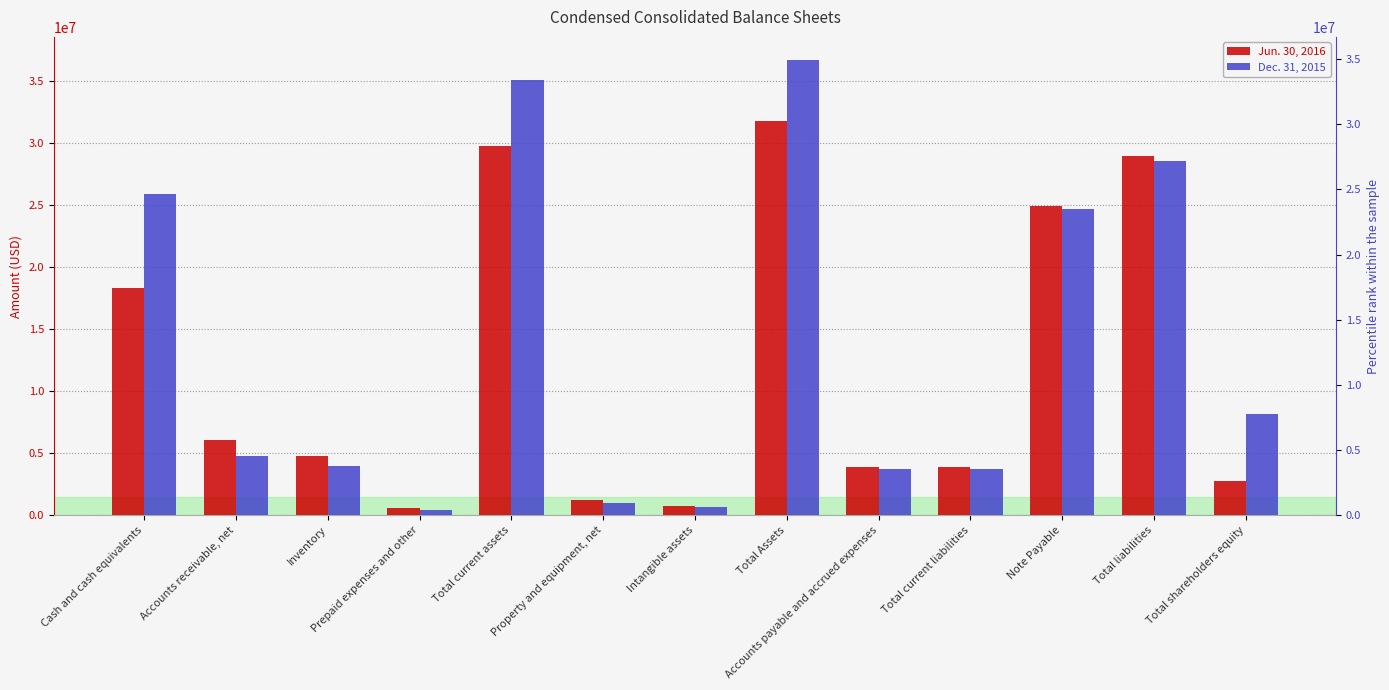

List the series in order of their peak value, highest first.

Dec. 31, 2015, Jun. 30, 2016